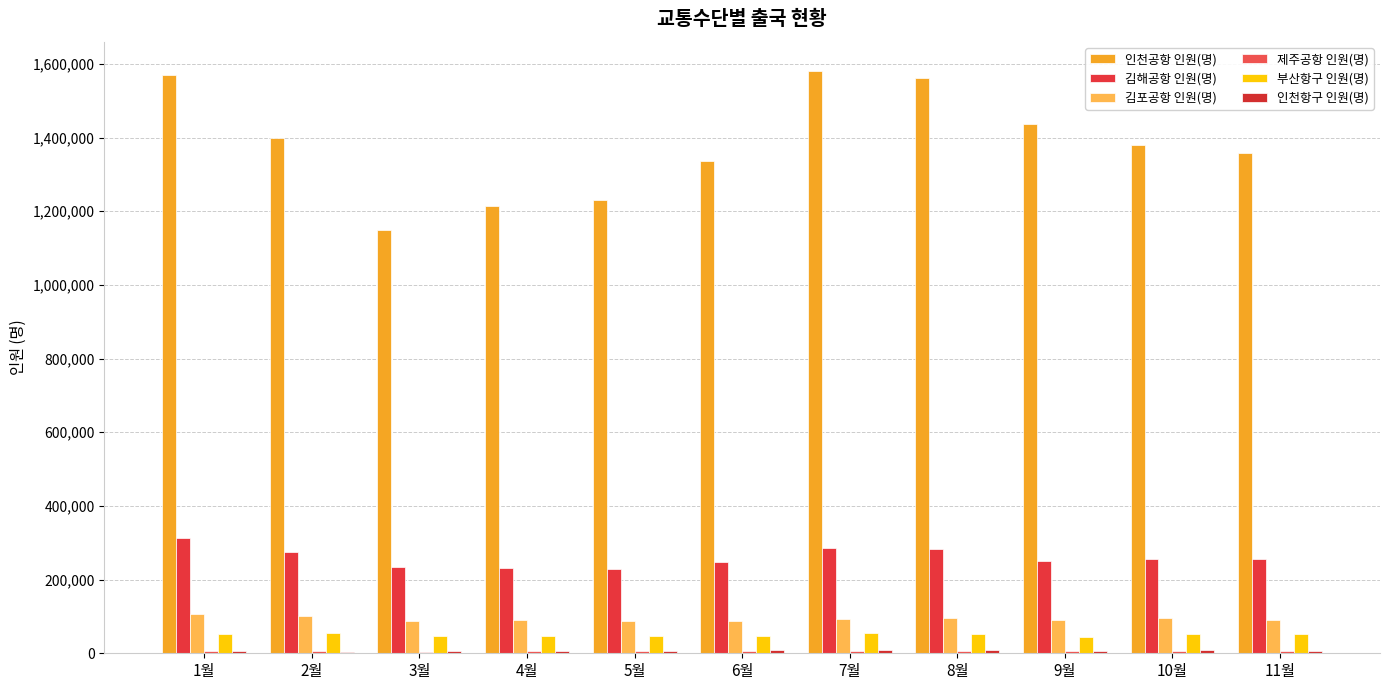

Count the number of categories in the chart.

11